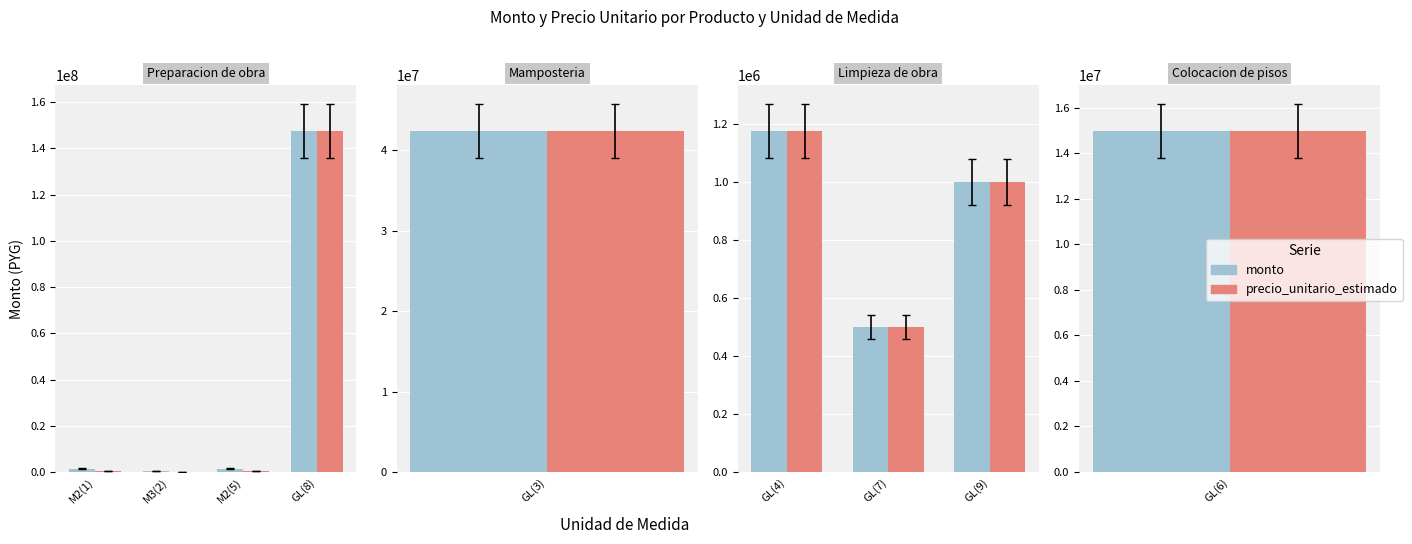

How many bars are there in each group?

2